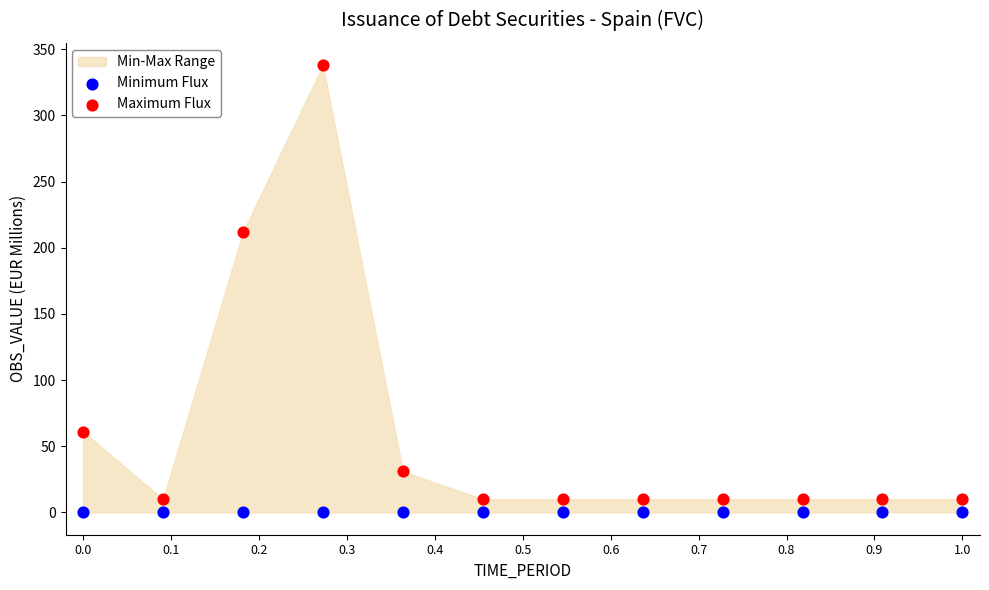

Which series contains the highest Y value?

Maximum Flux